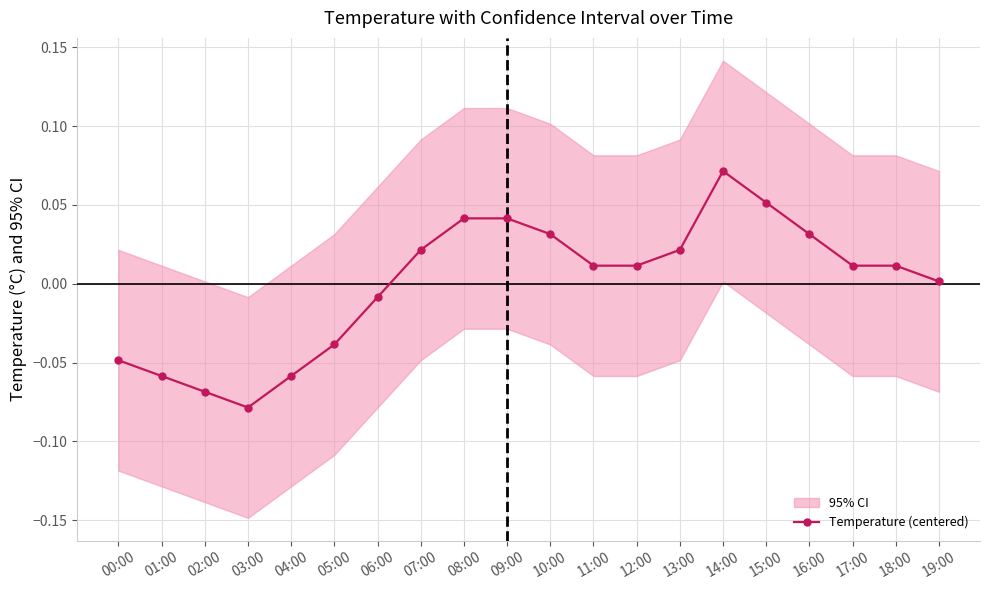

What is the smallest value displayed?

-0.1